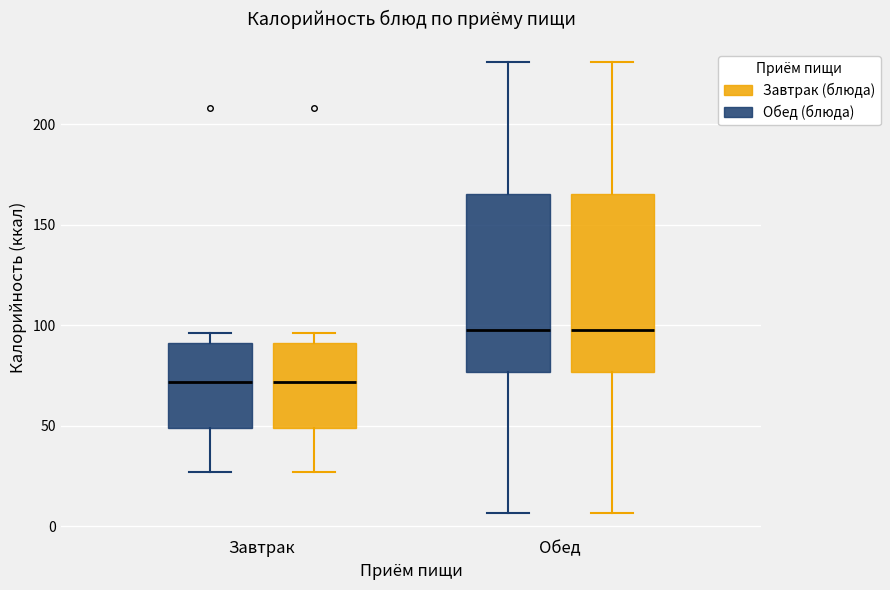

Where is the upper edge of the box for Обед (Обед (блюда)) on the y-axis? The values are not printed on the chart, so give them approximately, as read against the axis.

165